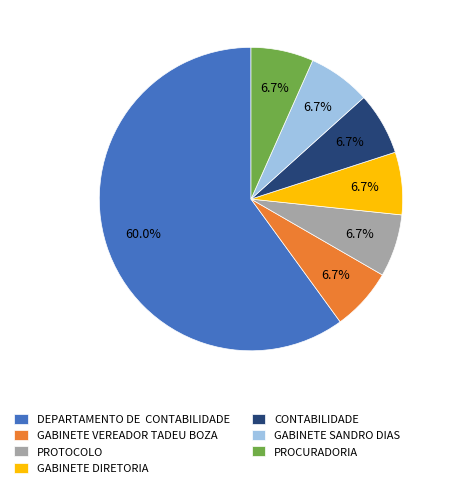

Combined, do GABINETE VEREADOR TADEU BOZA and PROTOCOLO account for over 50%?

No